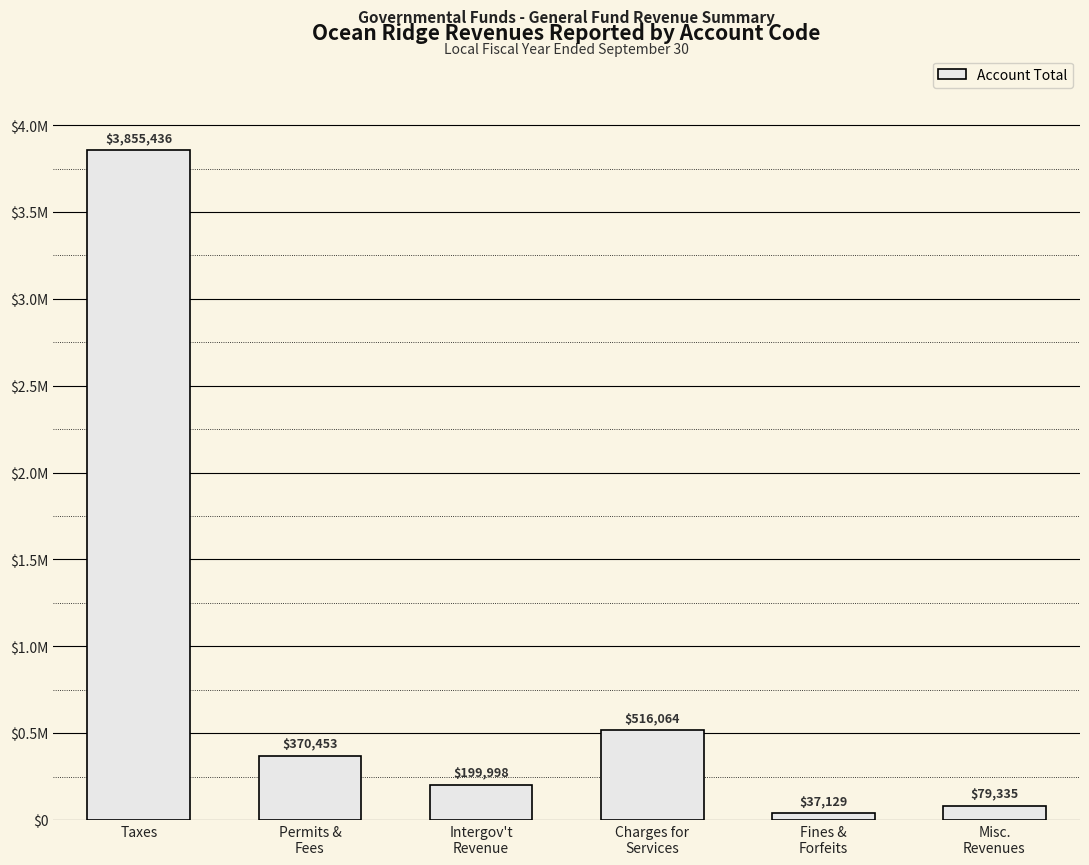

Where is the data nearest to the value 1946282?

Charges for
Services